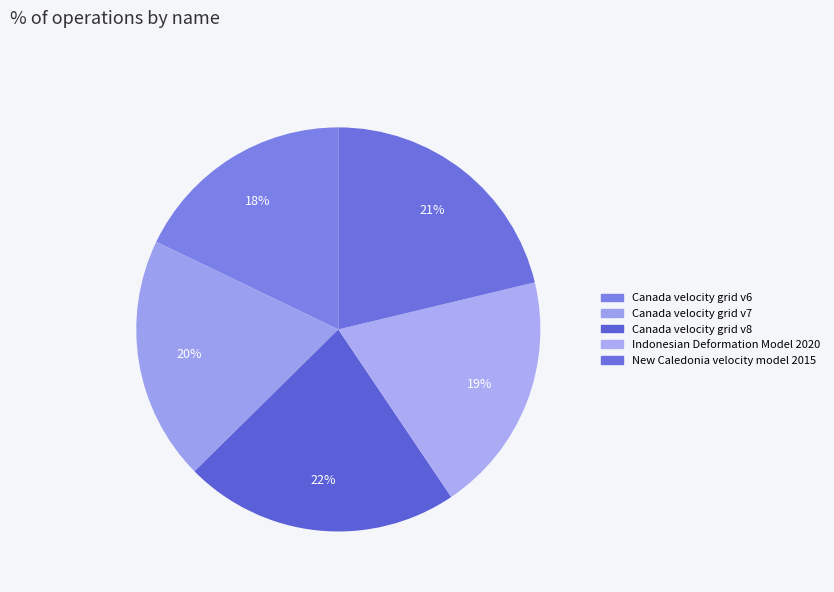

How many segments does this pie chart have?

5